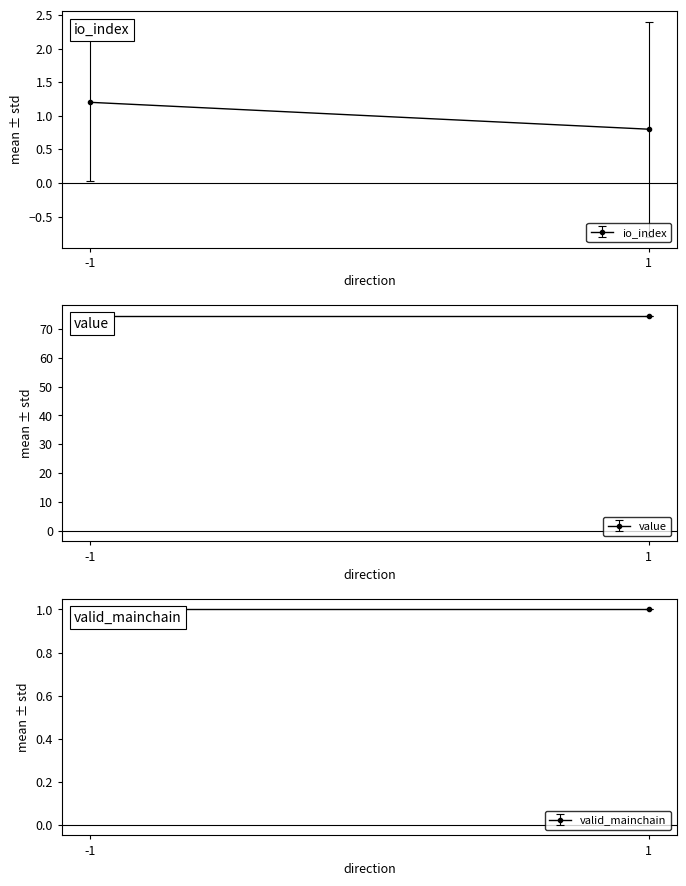

Which series has the largest range (max minus min)?

io_index